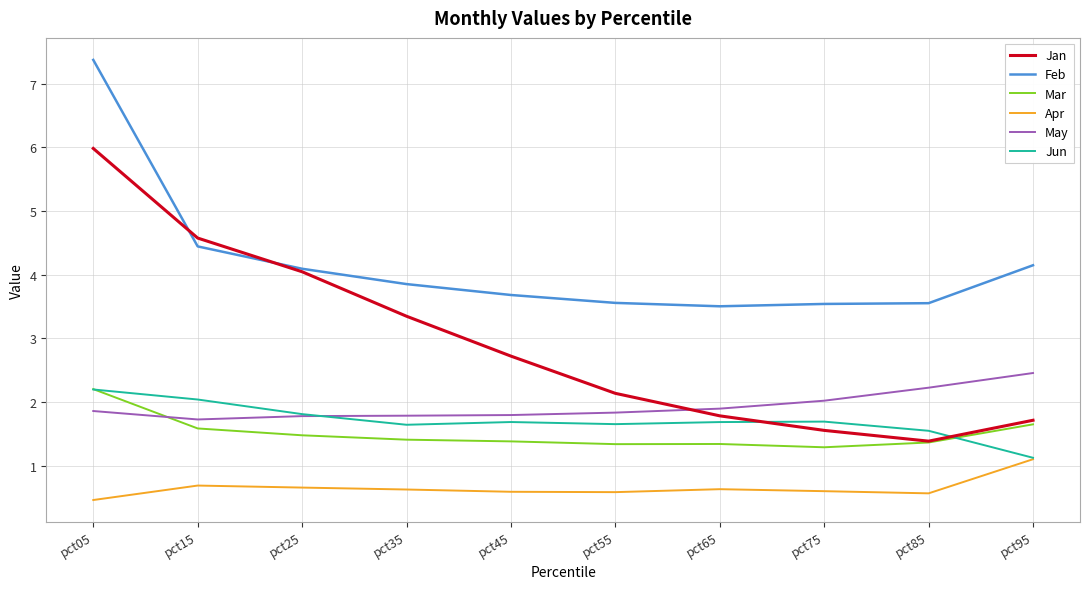

What is the total value across all series at pct65?

10.8